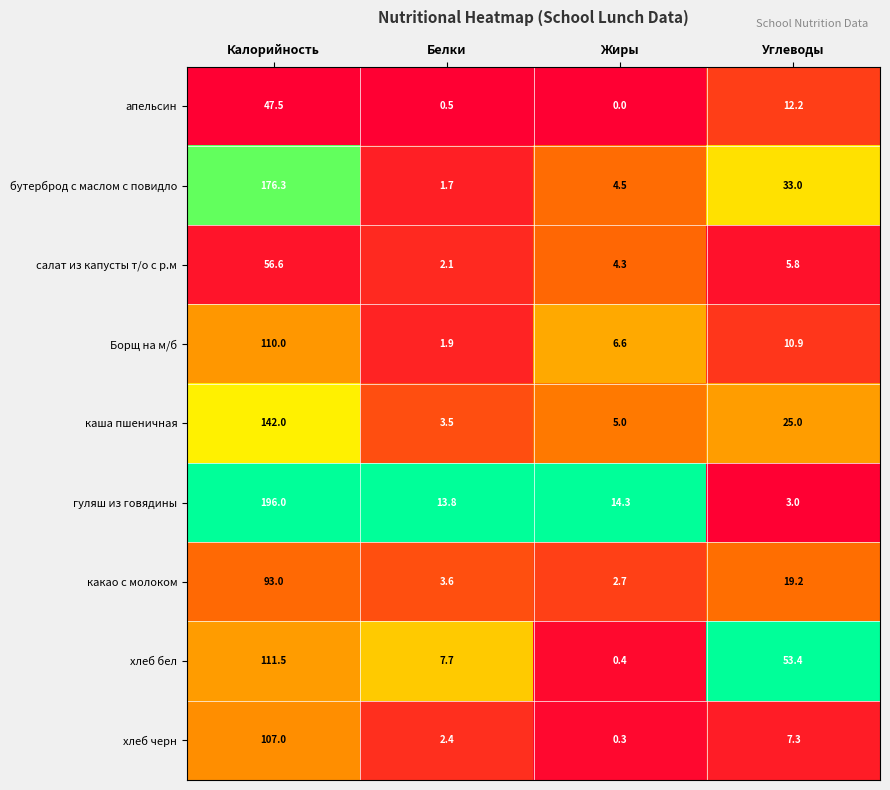

At how many categories does at least one series exceed 0?

4